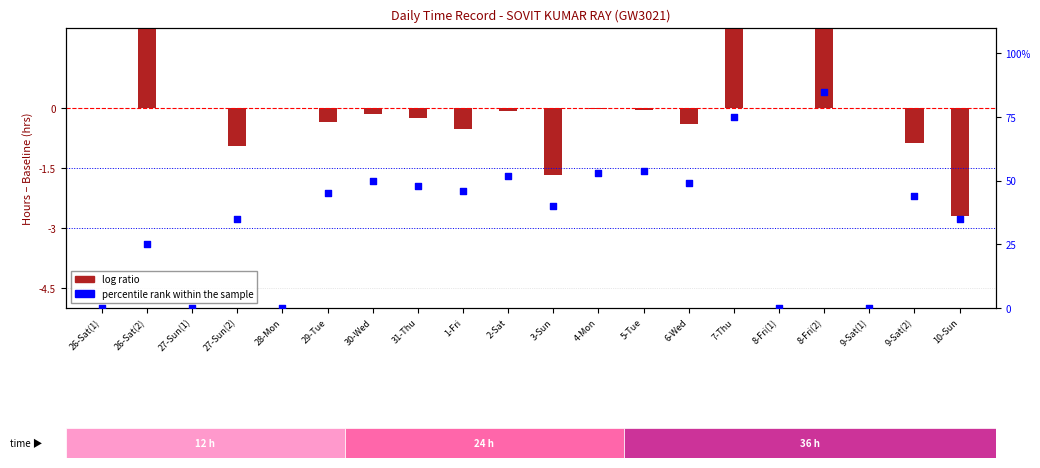

Which series contains the highest Y value?

percentile rank within the sample